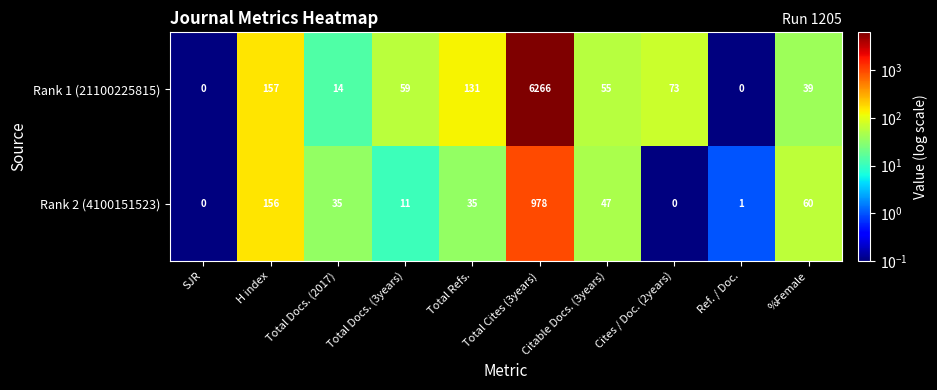

What is the highest value of the Rank 1 (21100225815) series?

6266